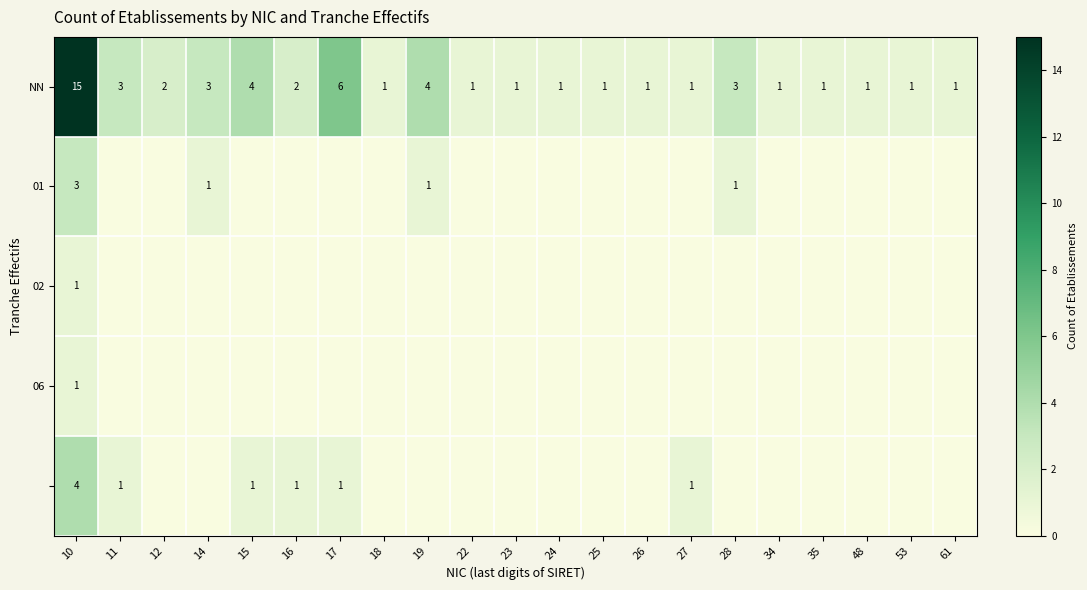

What is the spread (max minus min) of values at 10?

14